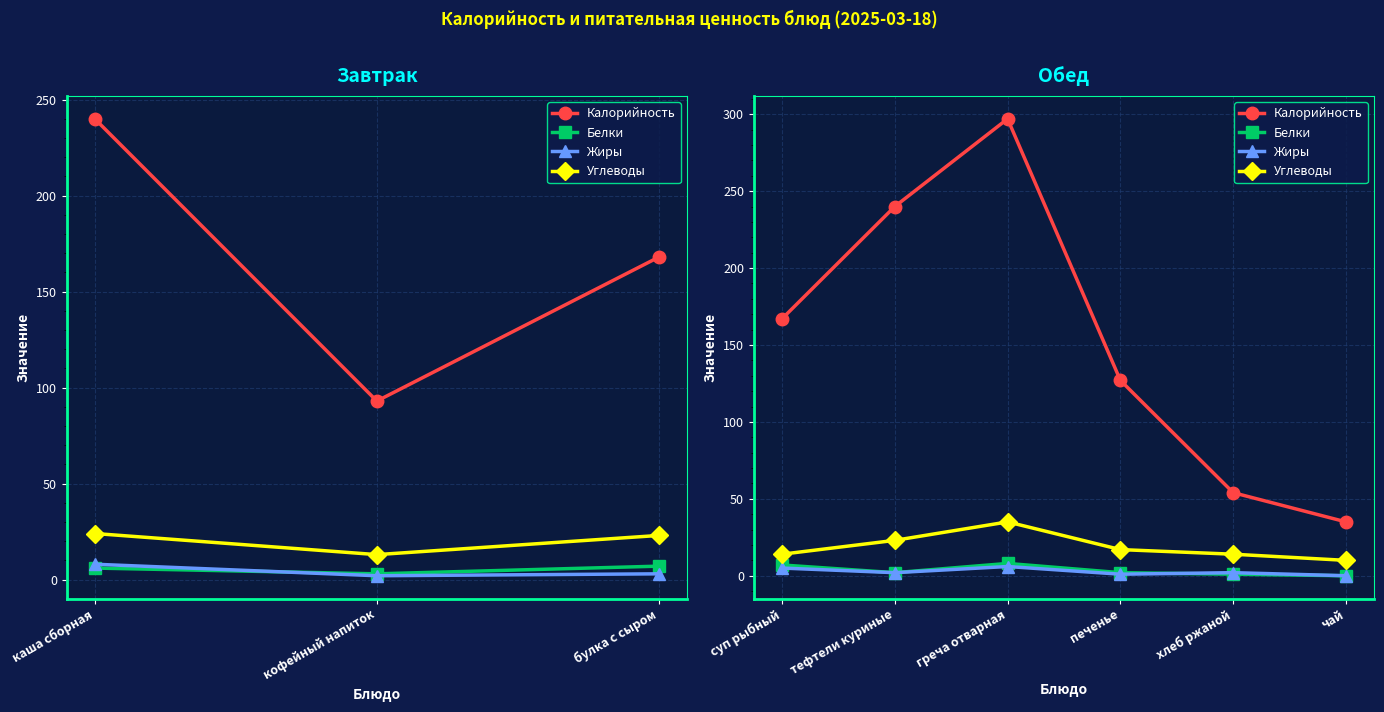

What is the spread (max minus min) of values at хлеб ржаной?

53